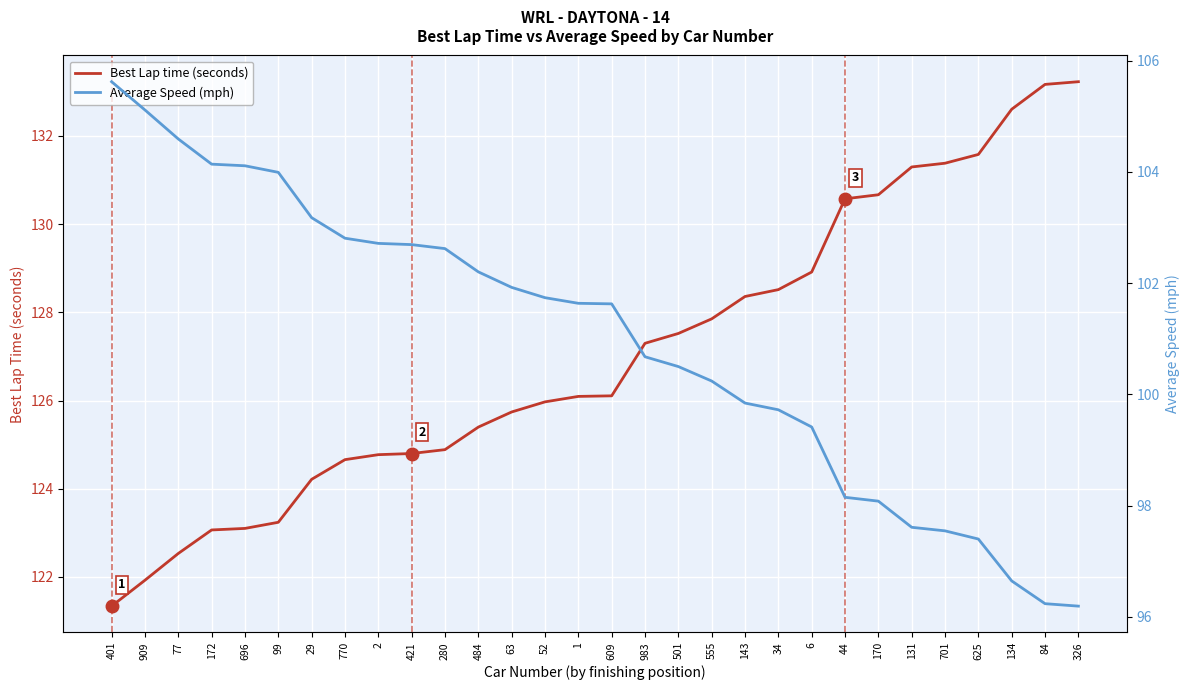

Between 555 and 143, which series saw the biggest shift?

Best Lap time (seconds)